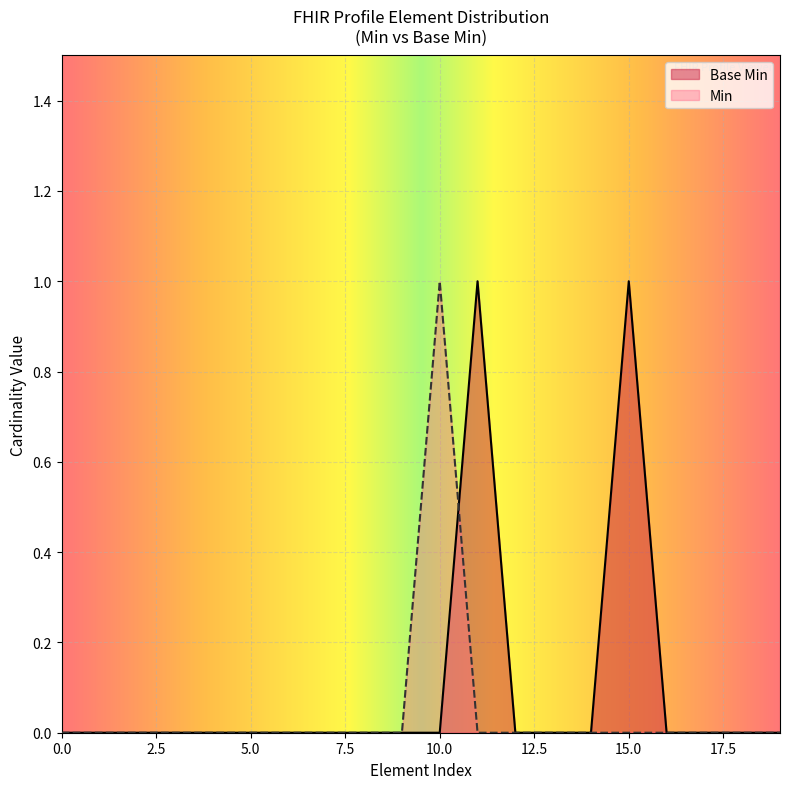

What is the highest value of the Min series?

1